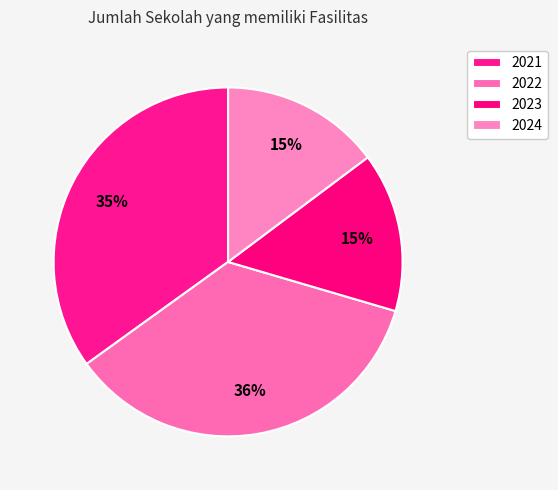

Which slice is the smallest?

2023